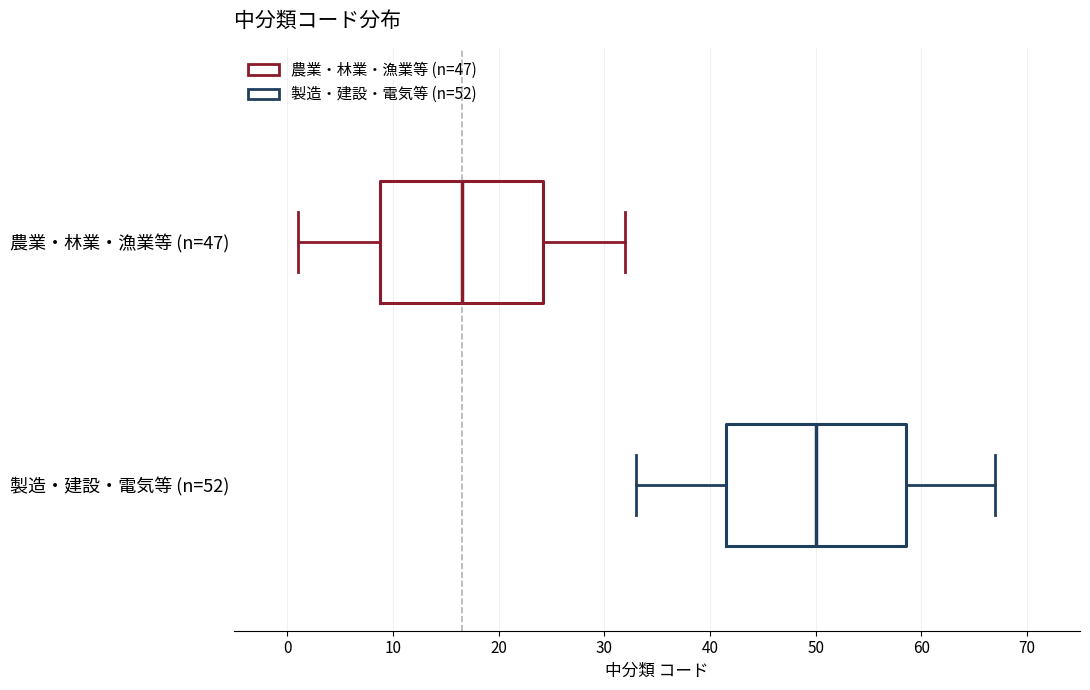

Comparing the boxes themselves (not the whiskers), which one is the widest?

製造・建設・電気等 (n=52)